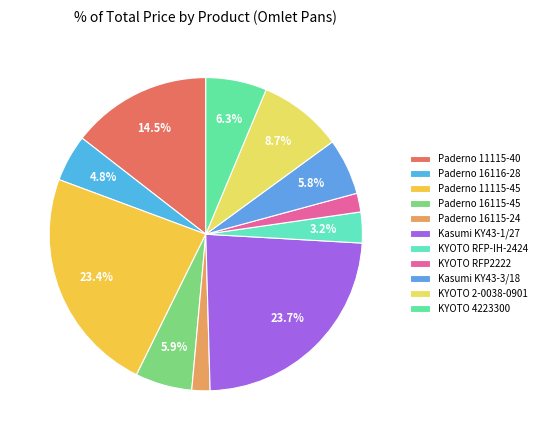

How many segments does this pie chart have?

11